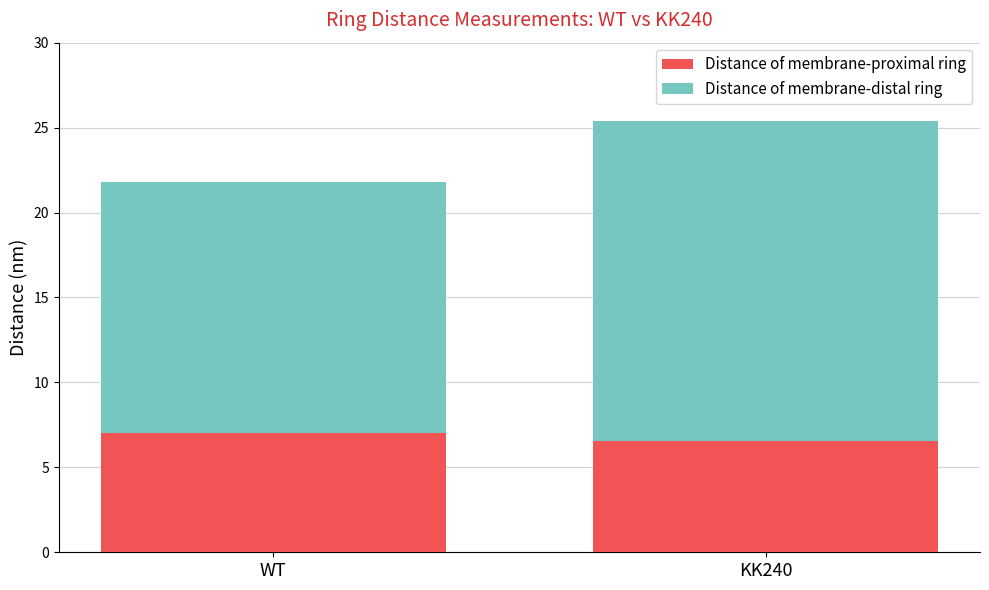

Count the number of data series in this chart.

2